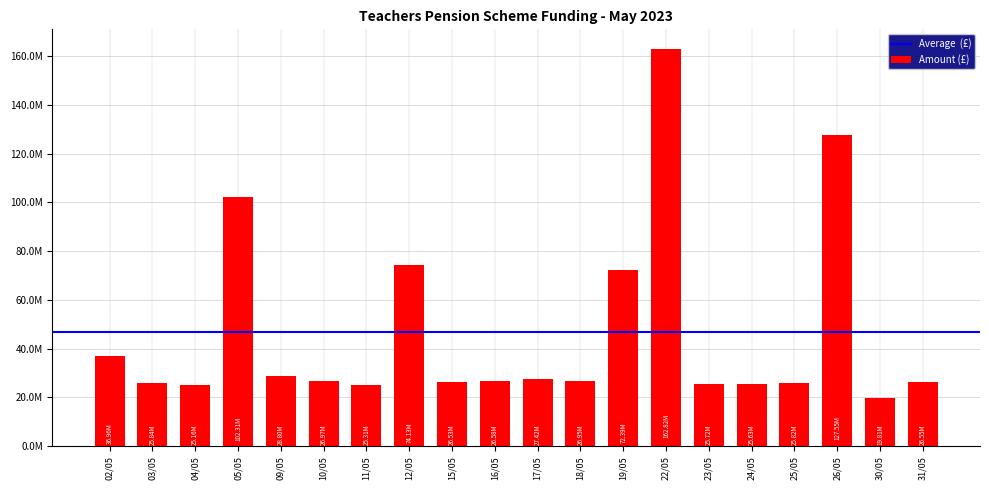

Where does the data first go above 26947075?

02/05